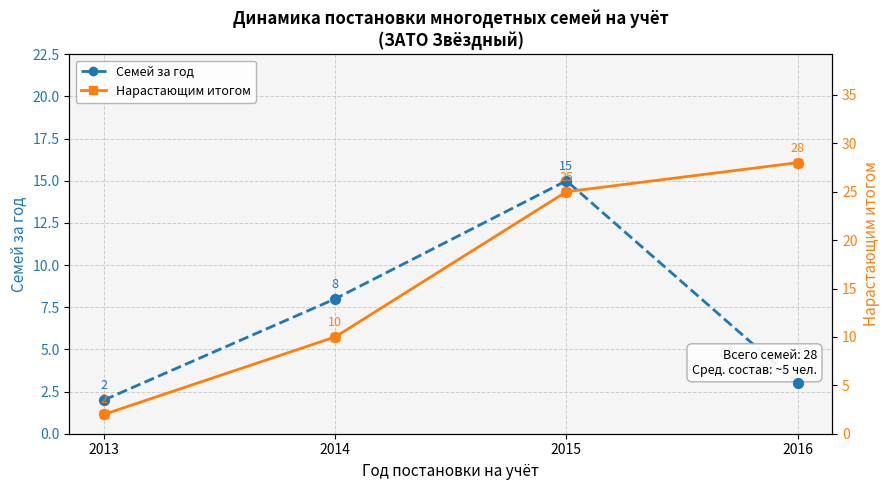

Is the value of Нарастающим итогом at 2013 greater than the value of Семей за год at 2016?

No